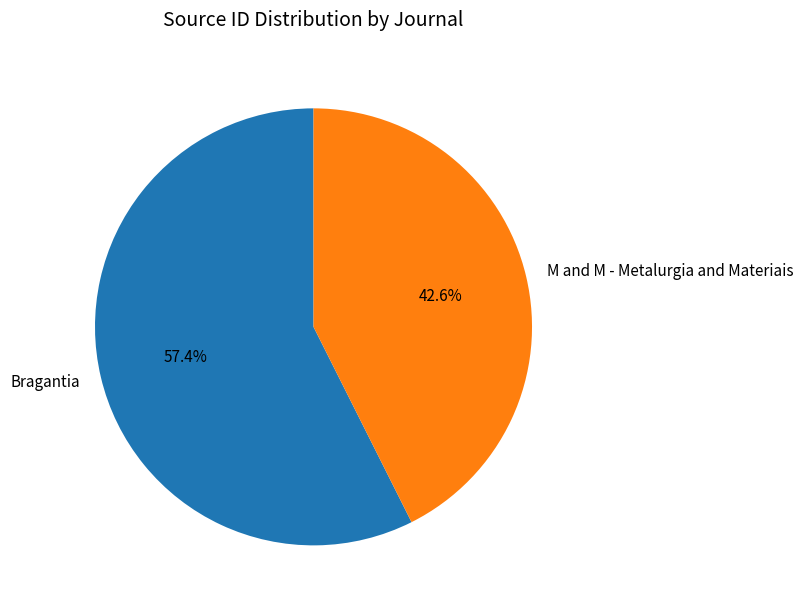

Which category accounts for the majority?

Bragantia